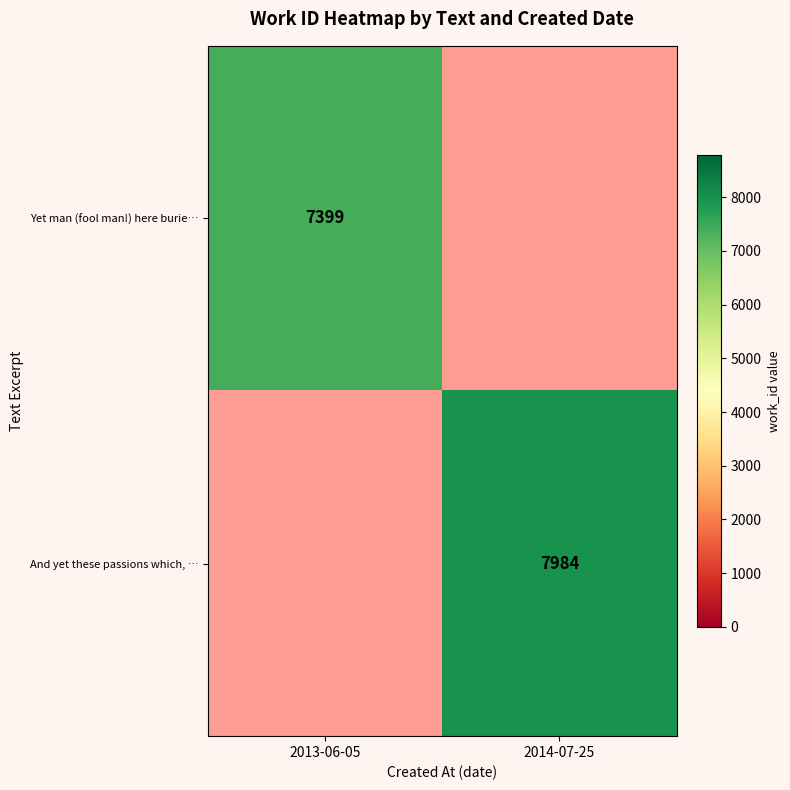

The Yet man (fool man!) here burie… series shows 7399 at 2013-06-05. True or false?

True